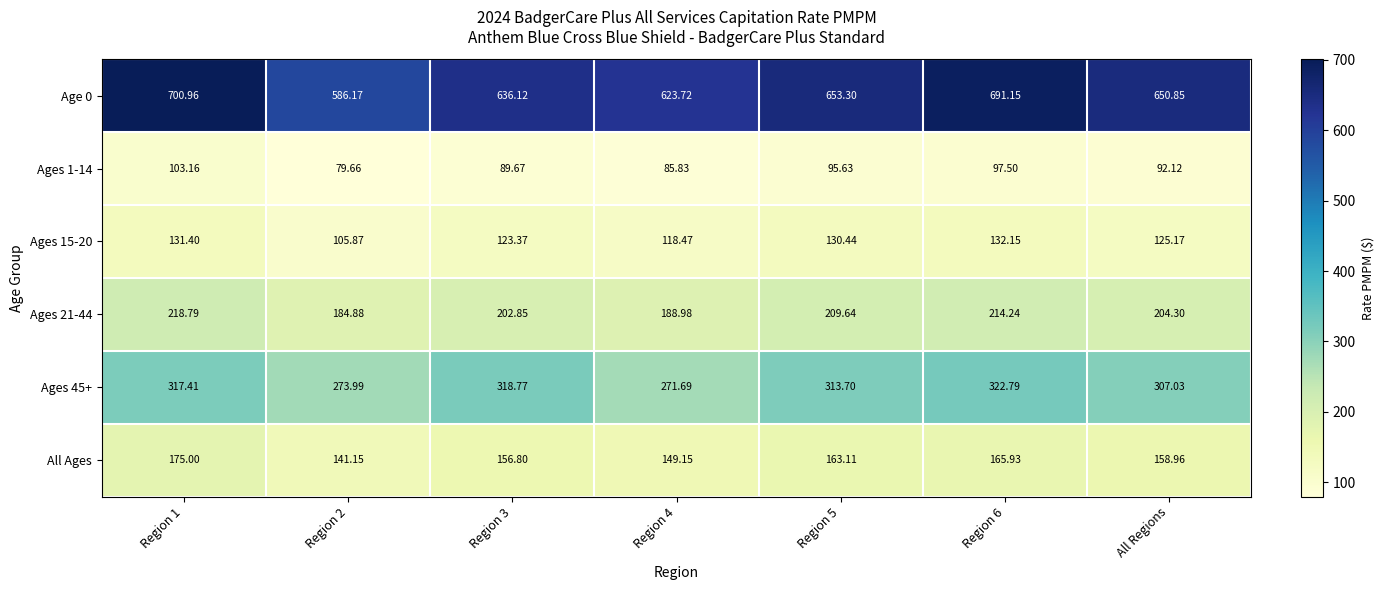

Is the value of All Ages at Region 2 greater than the value of Ages 45+ at Region 2?

No